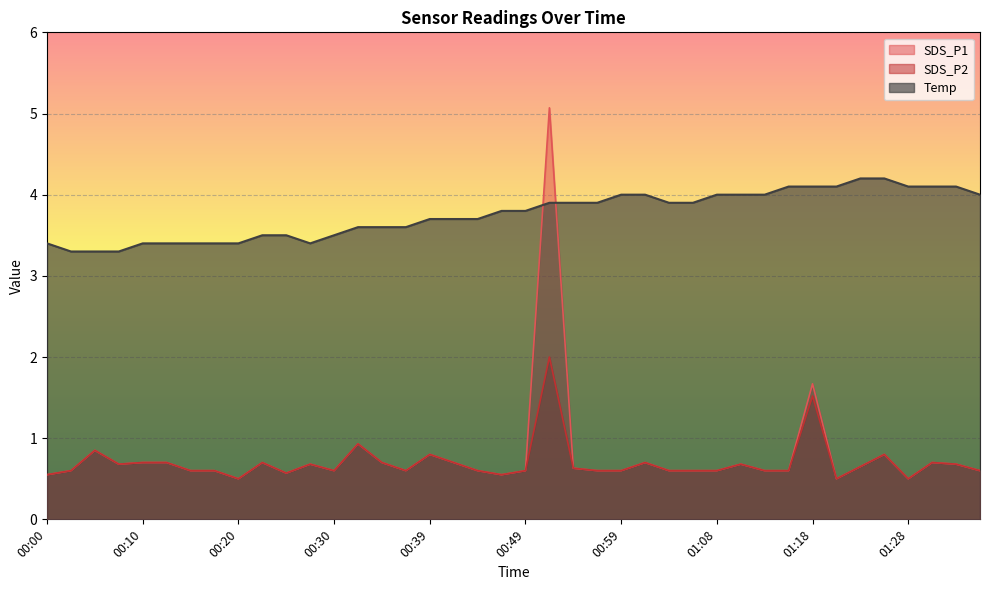

What is the label of the 9th point from the right?

01:16